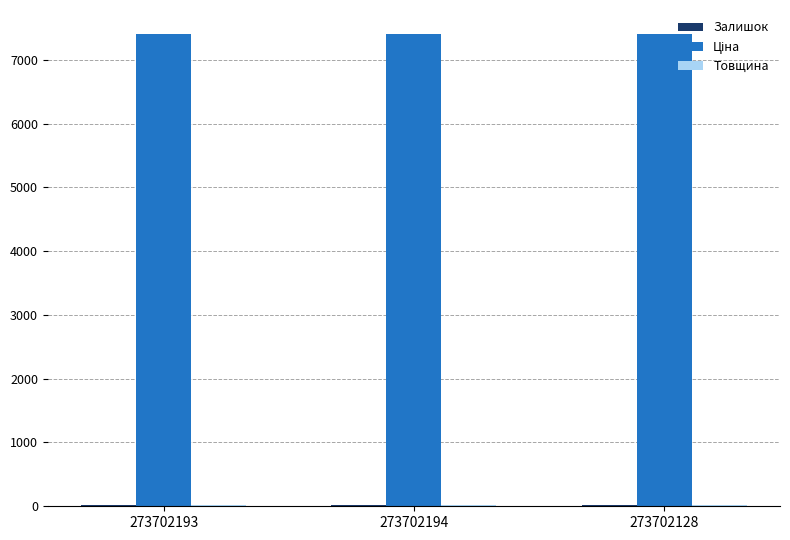

What is the spread (max minus min) of values at 273702128?

7392.0